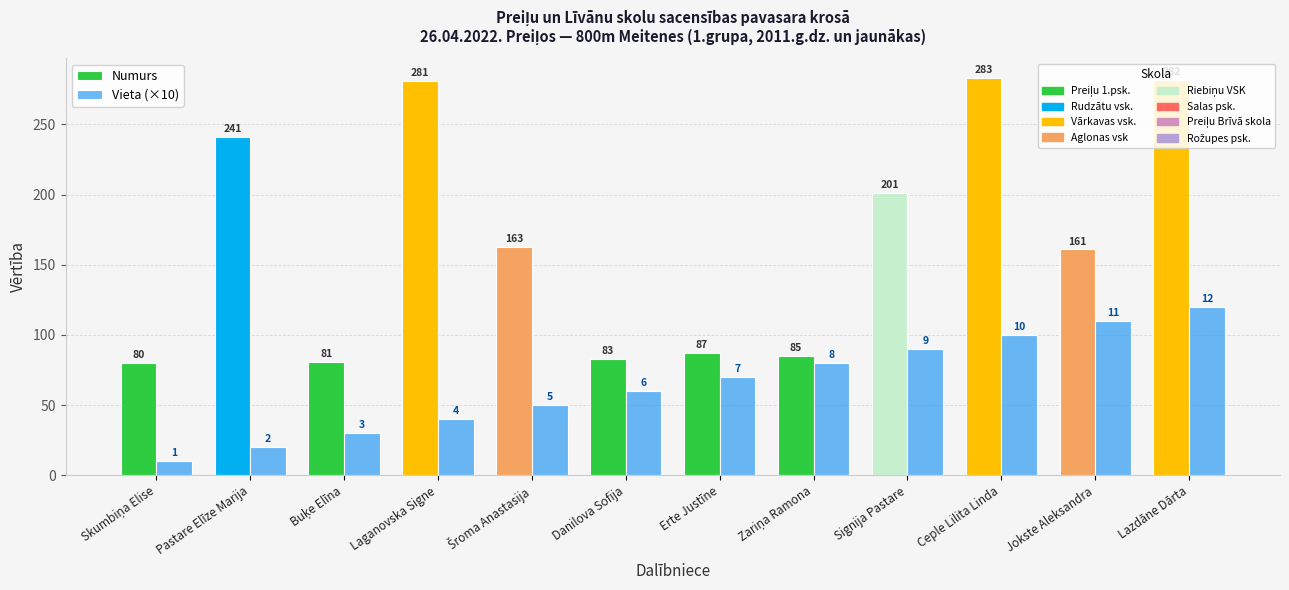

What is the minimum value for Vieta (×10)?

10